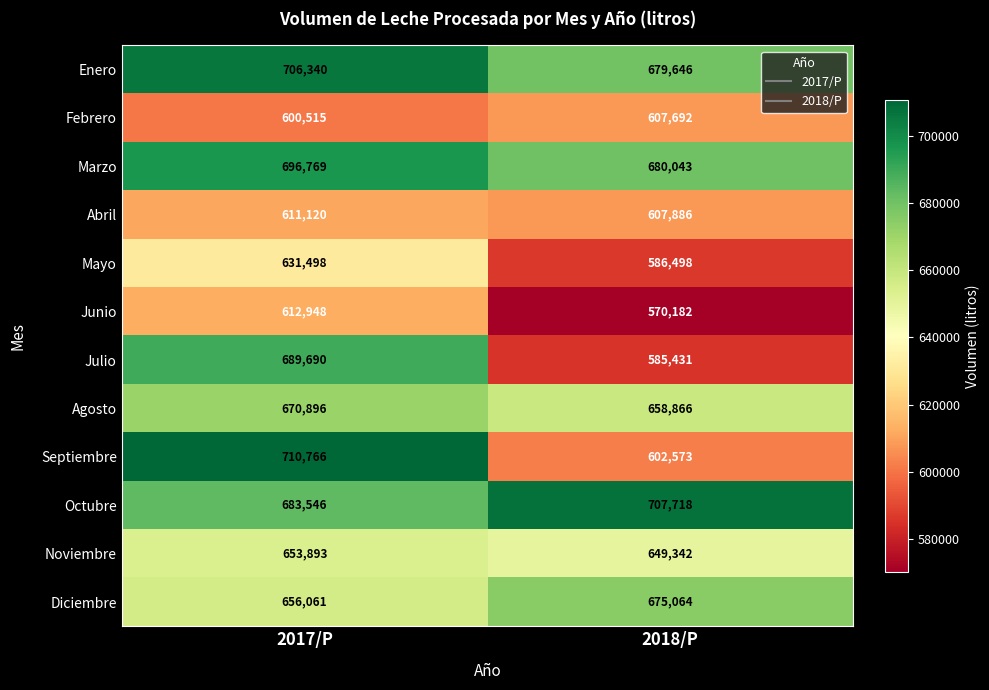

Reading left to right, what are all the values shown in this chart?

Enero: 2017/P=706340	2018/P=679646
Febrero: 2017/P=600515	2018/P=607692
Marzo: 2017/P=696769	2018/P=680043
Abril: 2017/P=611120	2018/P=607886
Mayo: 2017/P=631498	2018/P=586498
Junio: 2017/P=612948	2018/P=570182
Julio: 2017/P=689690	2018/P=585431
Agosto: 2017/P=670896	2018/P=658866
Septiembre: 2017/P=710766	2018/P=602573
Octubre: 2017/P=683546	2018/P=707718
Noviembre: 2017/P=653893	2018/P=649342
Diciembre: 2017/P=656061	2018/P=675064